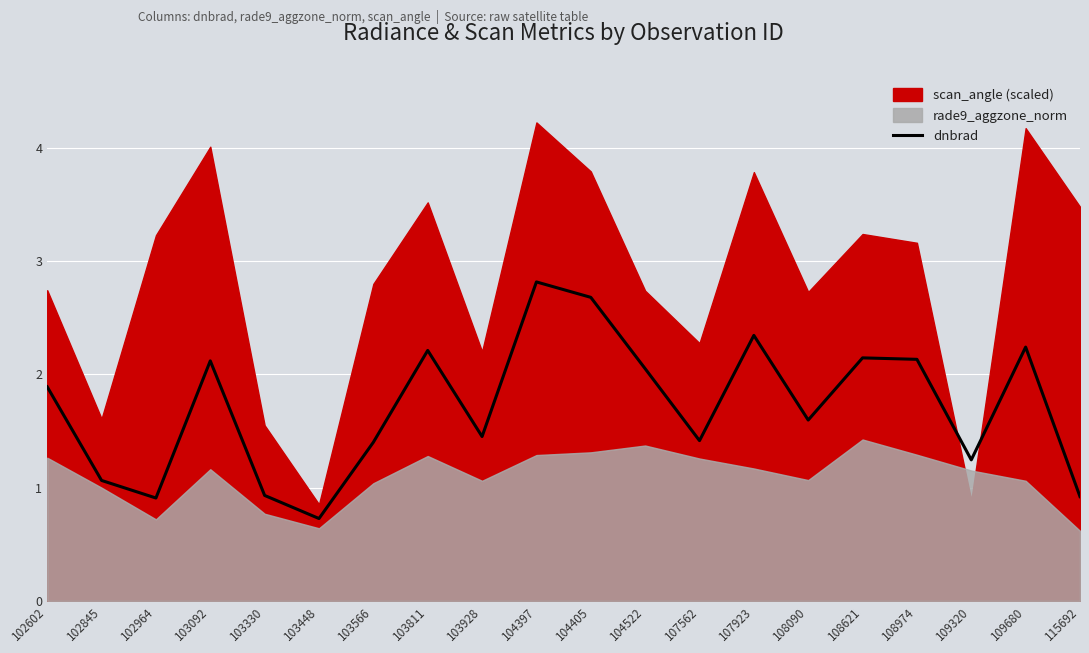

How many lines are shown in the chart?

1